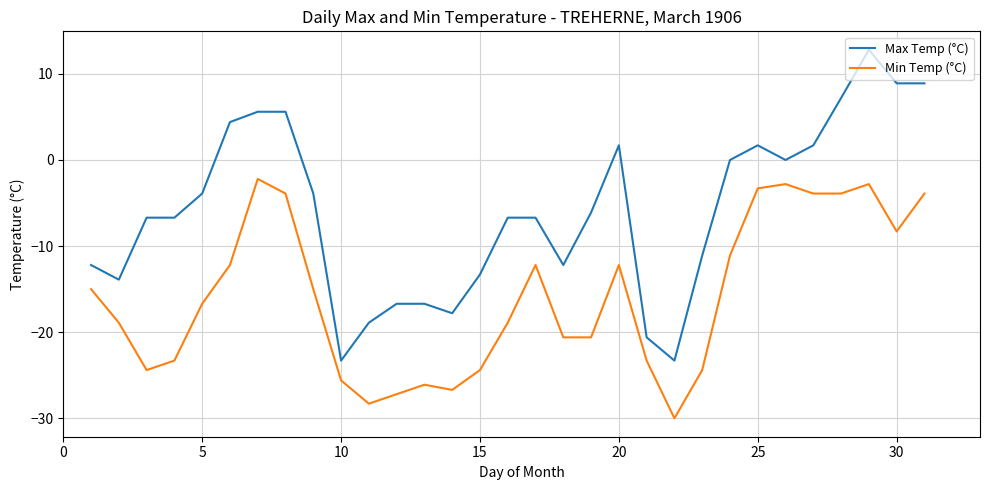

True or false: Max Temp (°C) and Min Temp (°C) cross at least once.

False